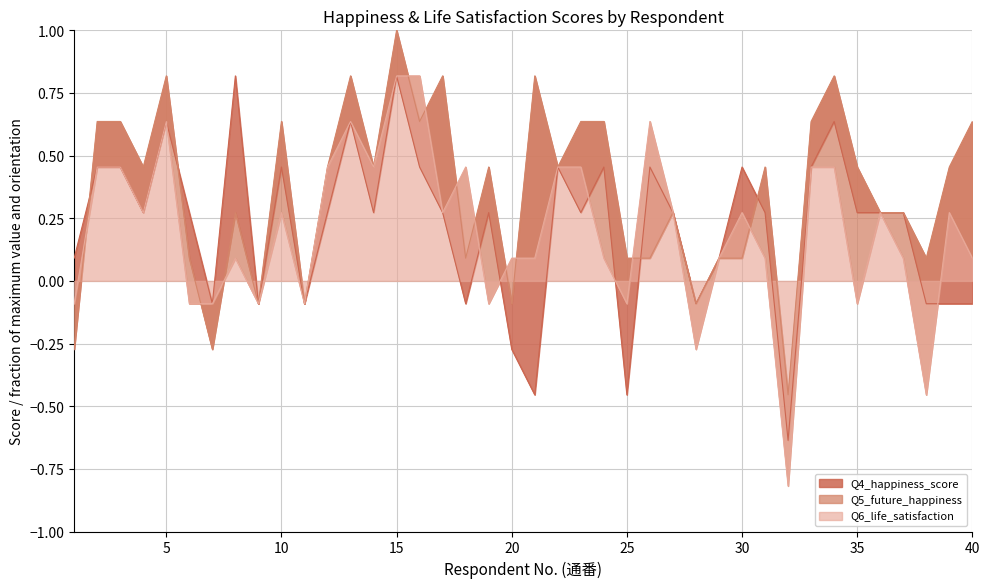

What is the spread (max minus min) of values at 12?

0.2